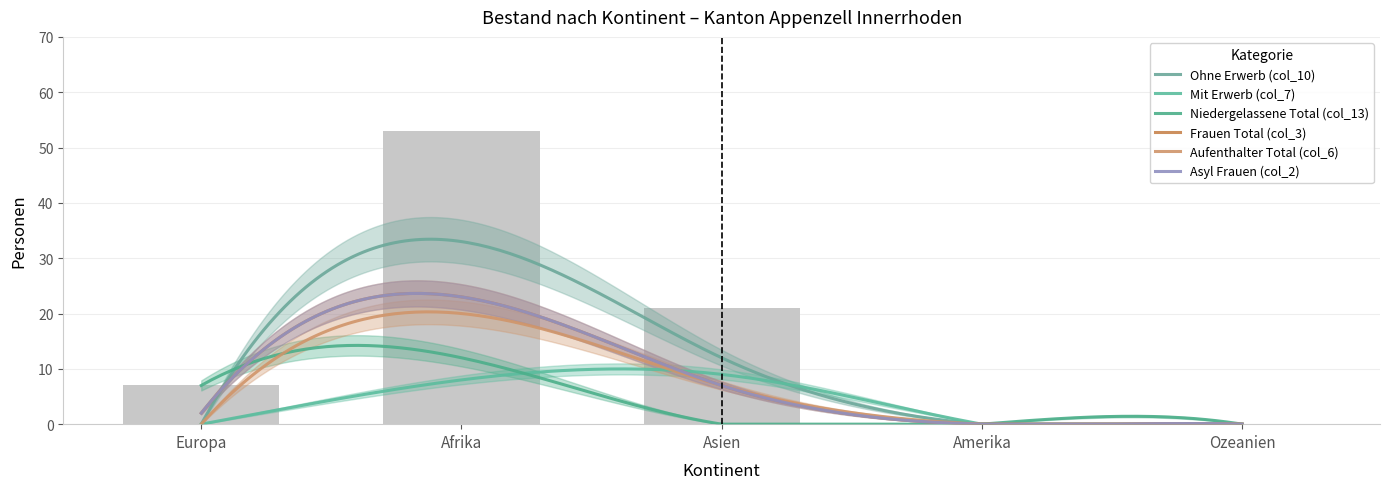

What is the label of the 2nd bar from the right?

Amerika